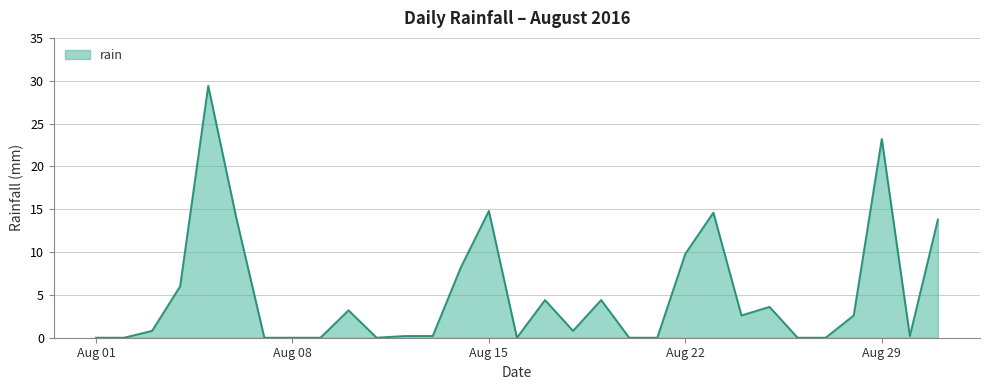

What is the difference between the maximum and minimum values?

29.4